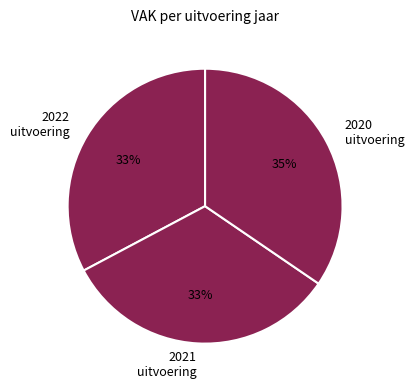

The 2021 uitvoering slice represents 26% of the pie. True or false?

False